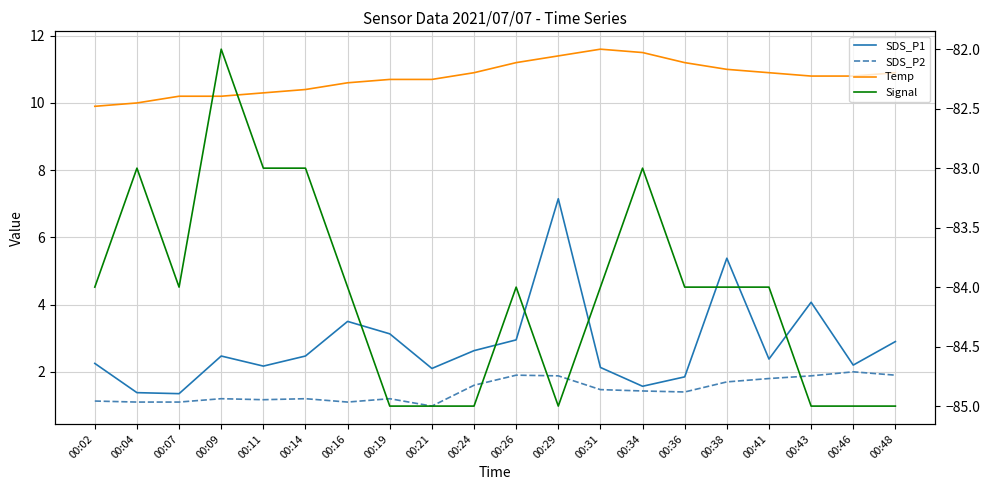

What is the value of the SDS_P2 point at the 16th from the left?

1.7